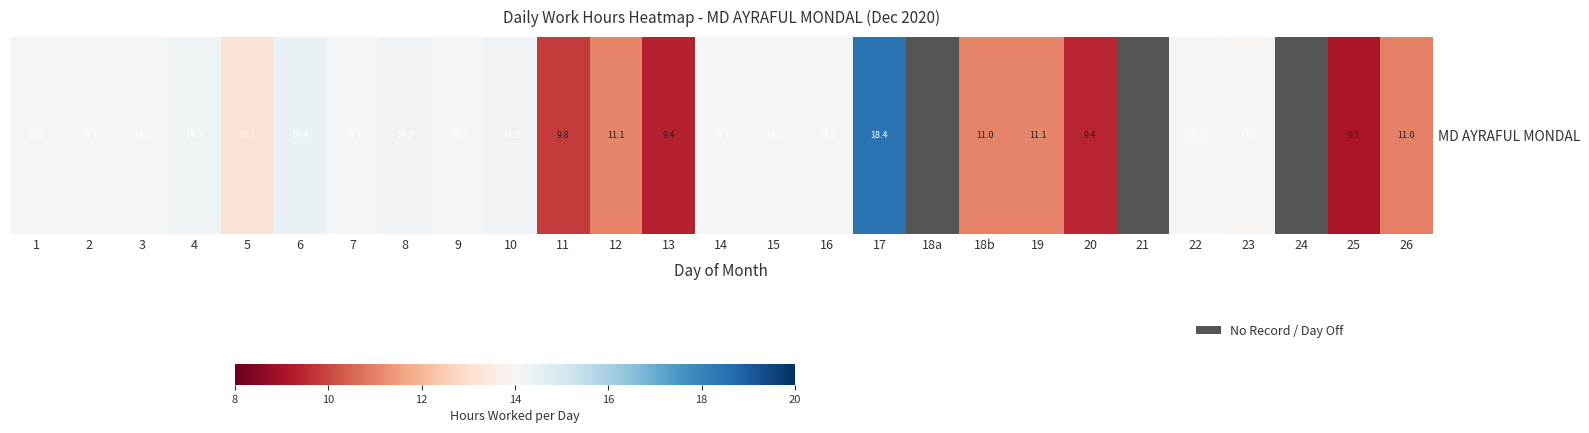

Reading left to right, what are all the values shown in this chart?

14.1	14.1	14.1	14.2	13.1	14.4	14.1	14.2	14.1	14.2	9.8	11.1	9.4	14.1	14.1	14.1	18.4	0.0	11.0	11.1	9.4	0.0	14.0	13.9	0.0	9.1	11.0